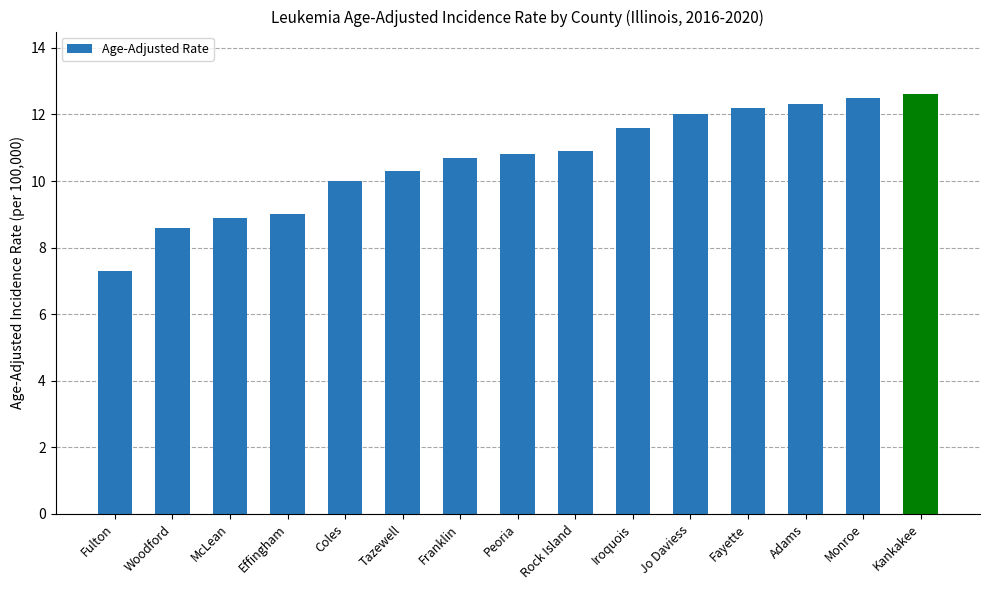

What is the label of the 2nd bar from the right?

Monroe